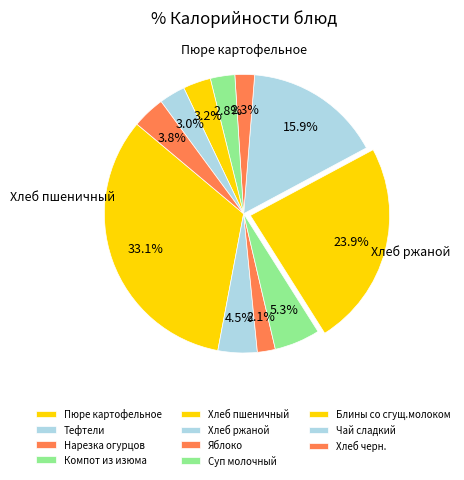

What percentage do Суп молочный and Блины со сгущ.молоком together represent?

6.1%